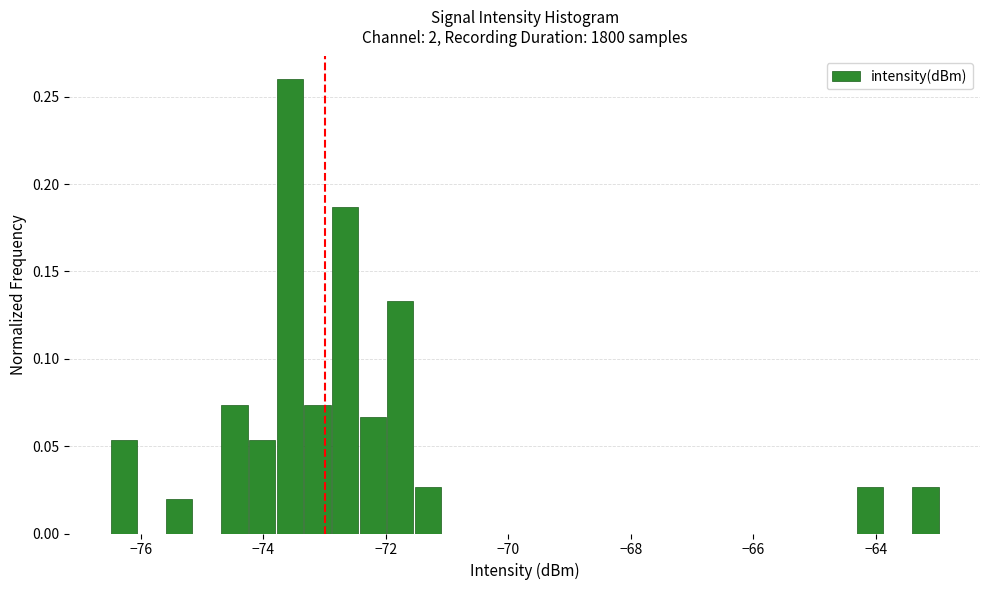

Around what value on the x-axis is the tallest bar? Give the approximate position of its centre, as read against the axis.

-73.6